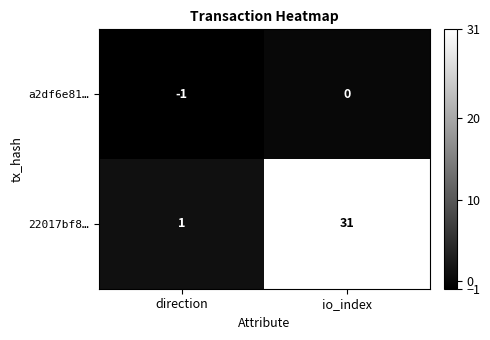

What is the difference between the highest and lowest values at io_index?

31